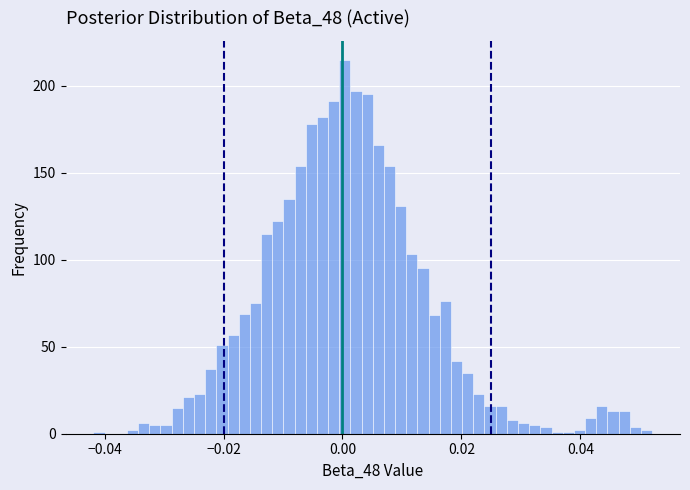

Read against the x-axis, roughly where is the centre of the tallest bar?

0.000